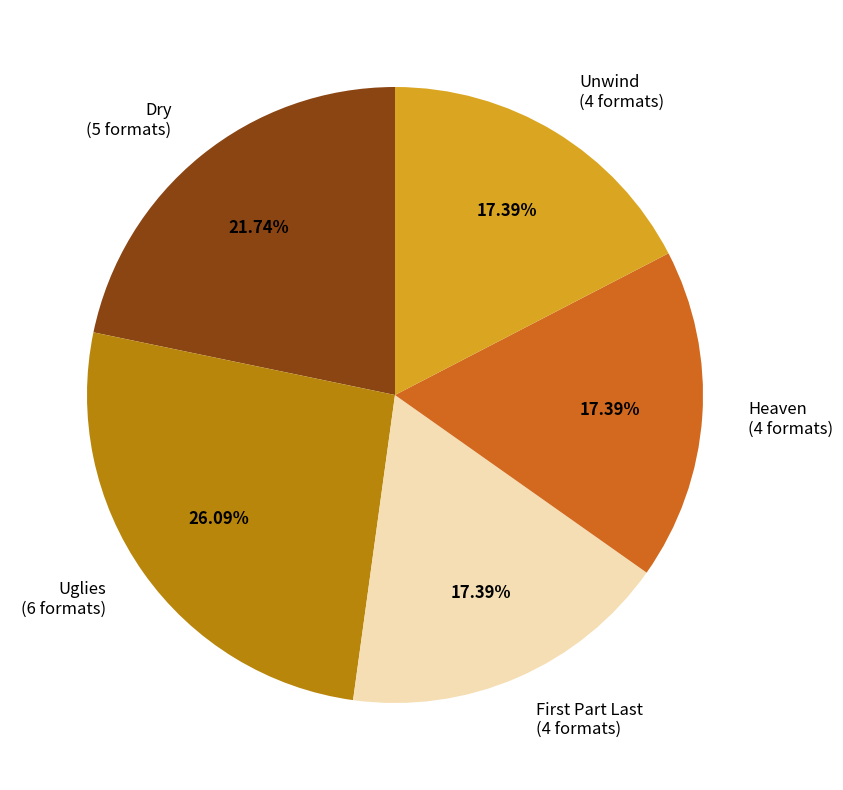

Is there any slice that represents more than half of the pie?

No